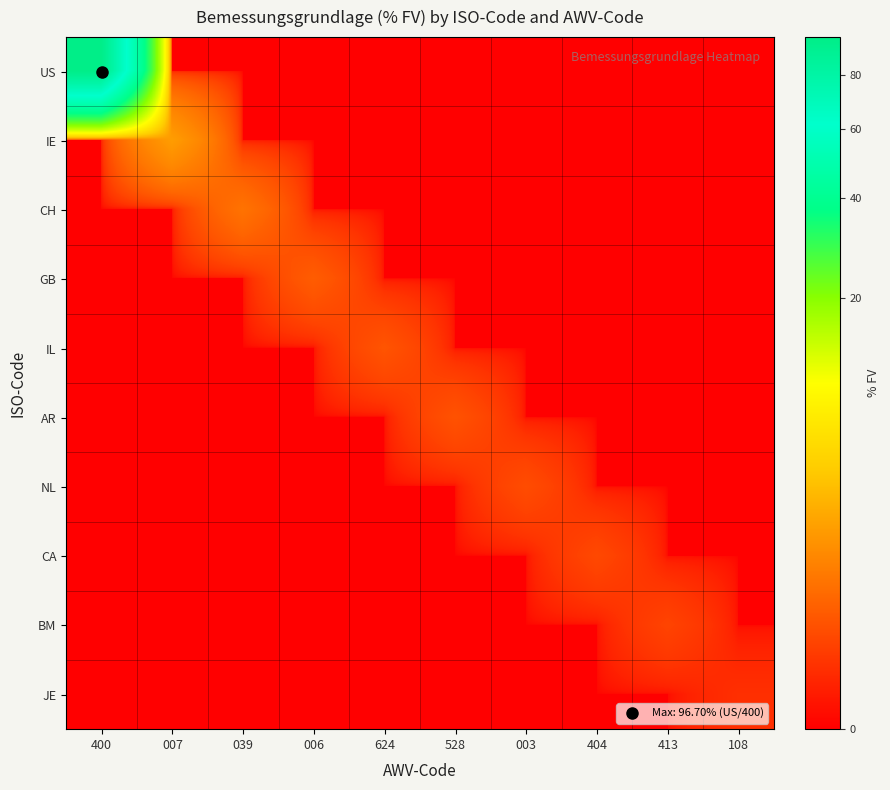

Which series has the largest range (max minus min)?

US